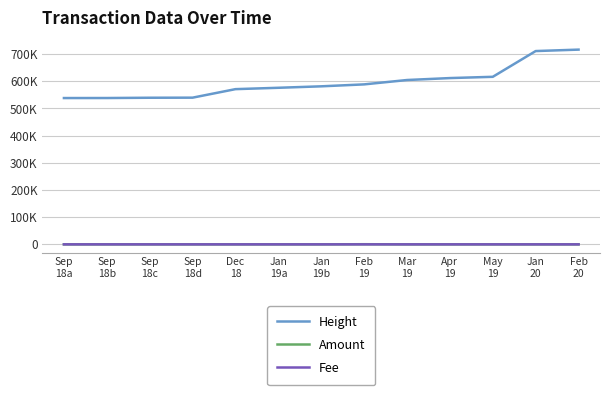

What are all the series names shown in the legend?

Height, Amount, Fee